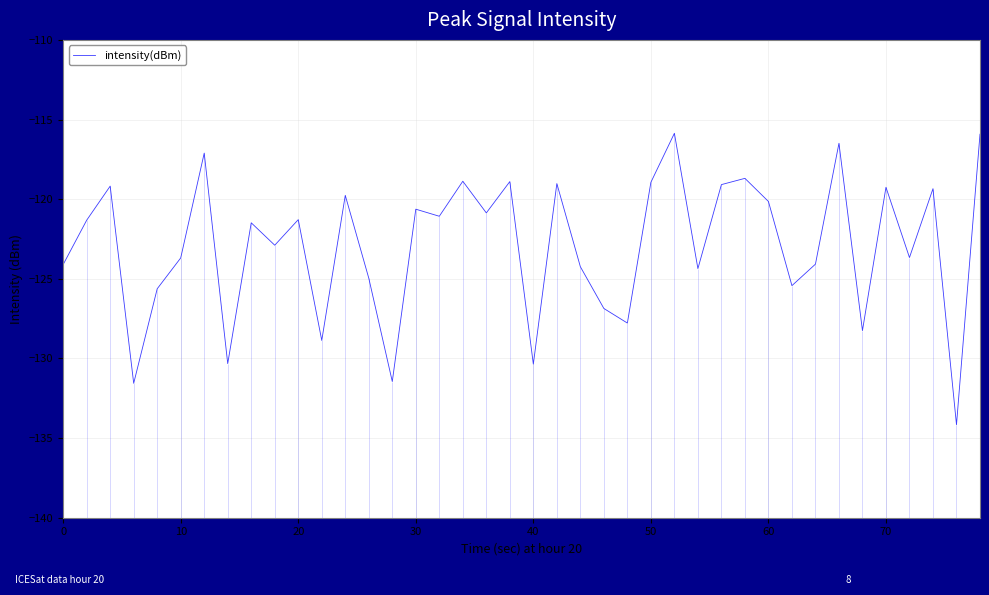

What is the difference between the second highest and minimum values?

18.2